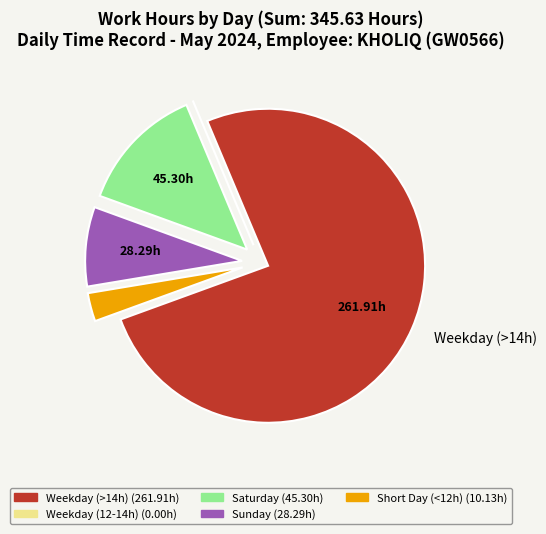

Is there any slice that represents more than half of the pie?

Yes